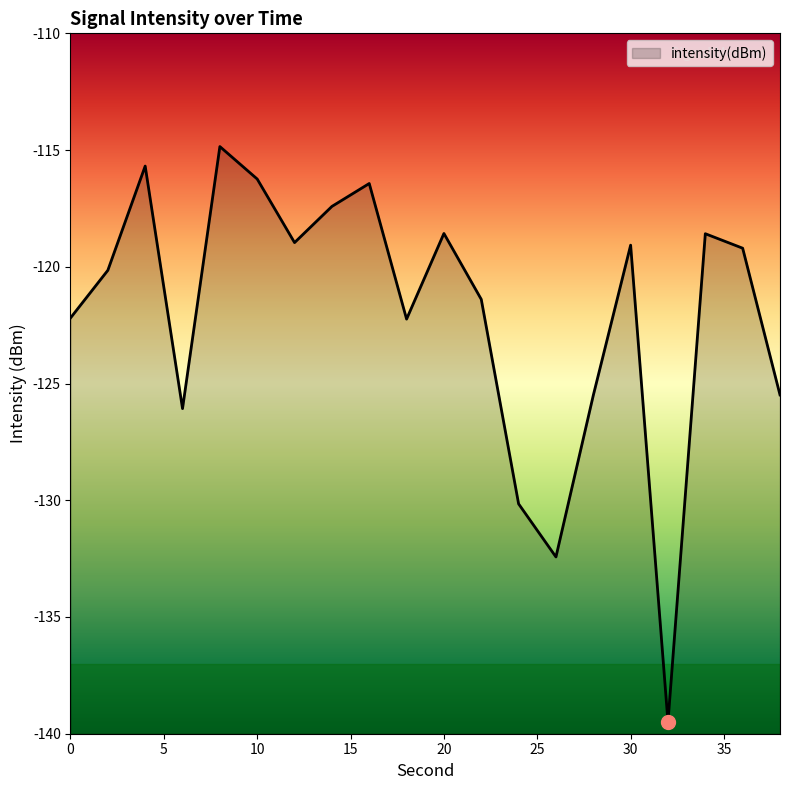

What is the value of the 11th point from the left?

-118.6